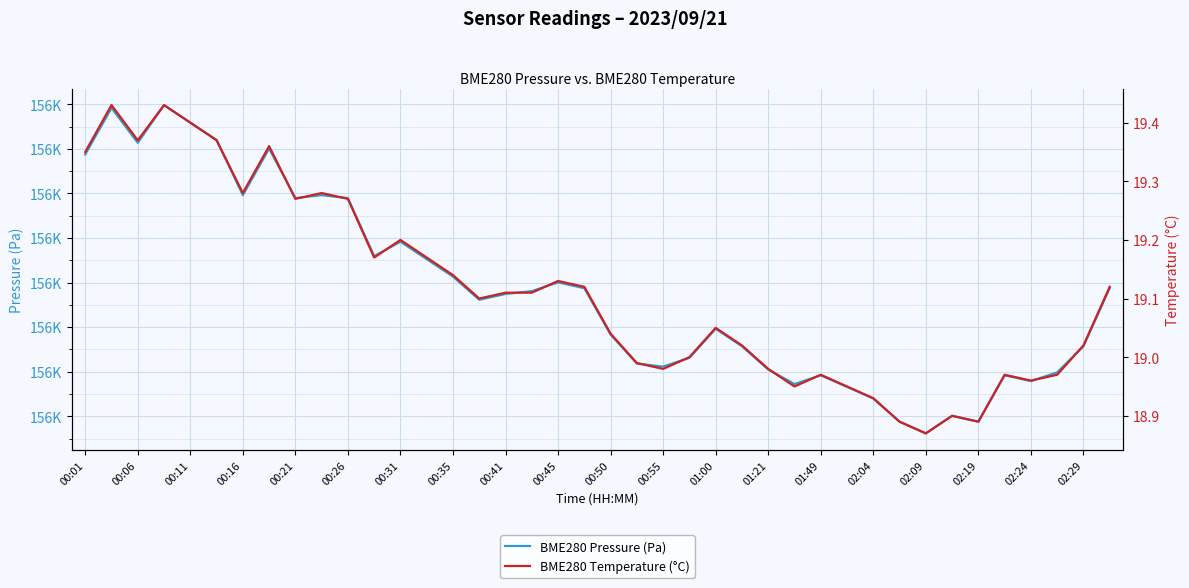

True or false: BME280 Pressure (Pa) and BME280 Temperature (°C) intersect in this chart.

False